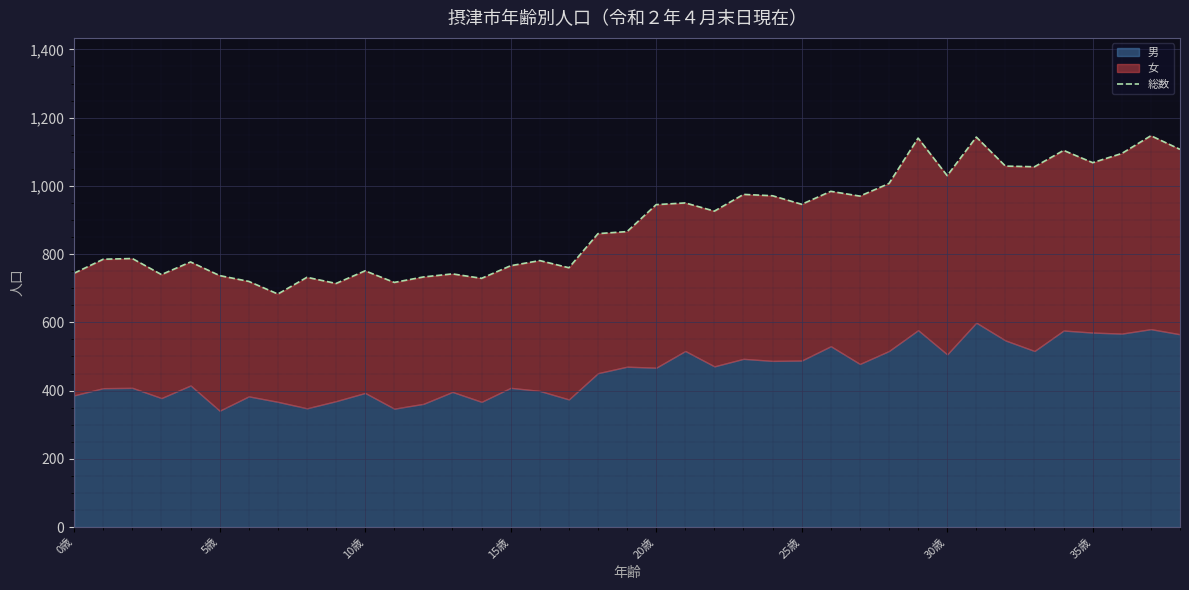

True or false: the data has more than 1 interior local peaks.

True